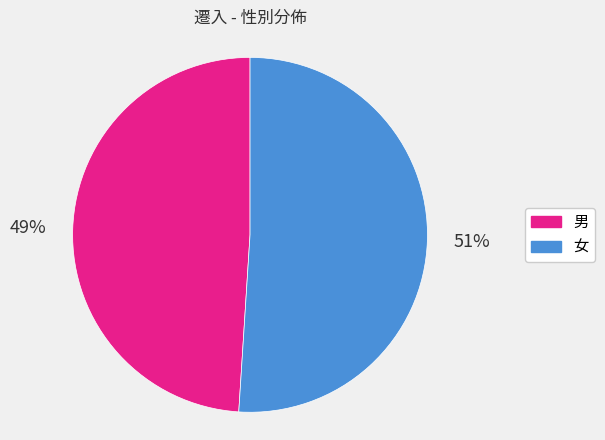

Between 女 and 男, which is larger?

女